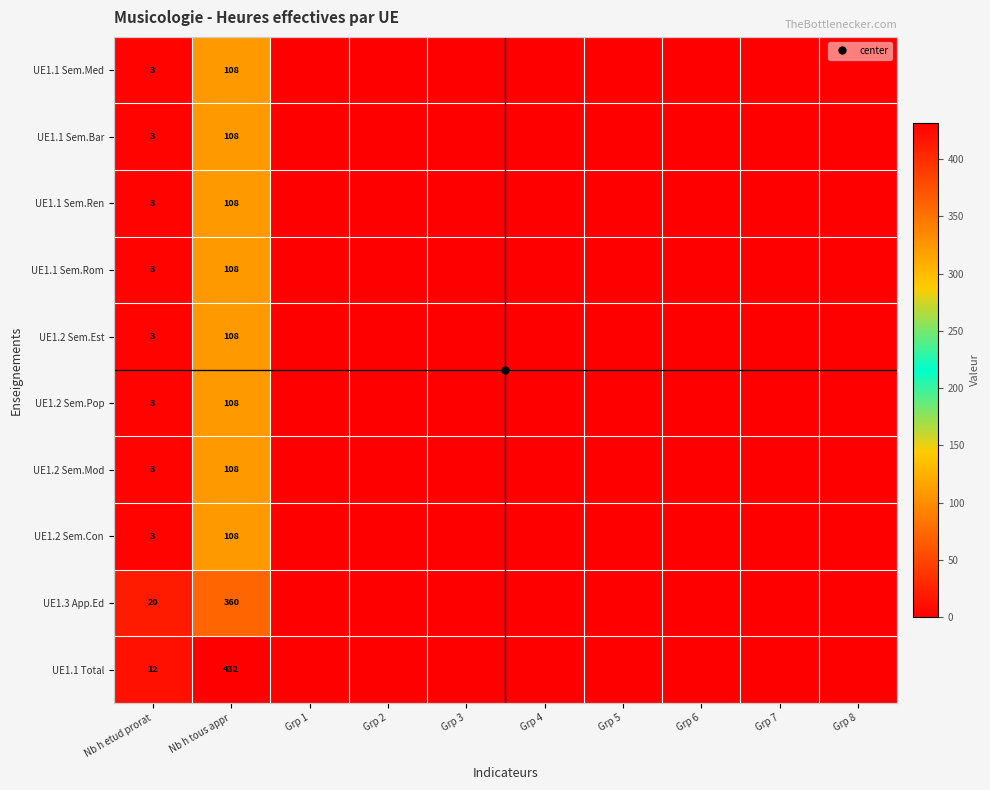

Which series has the largest range (max minus min)?

UE1.1 Total